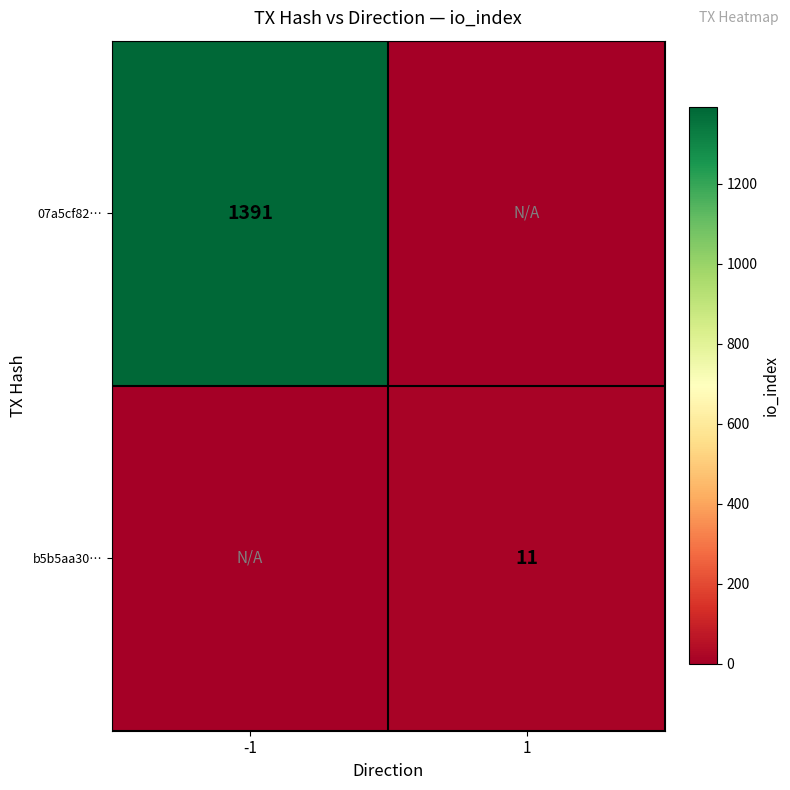

The b5b5aa30… series shows 11 at 1. True or false?

True